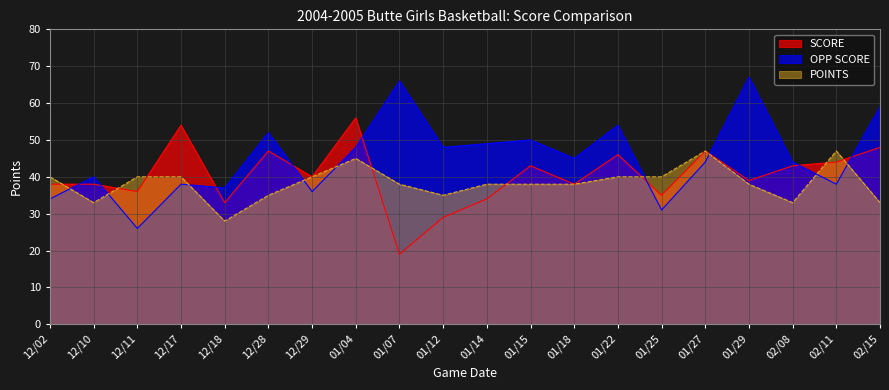

Which series has the largest total across all categories?

OPP SCORE